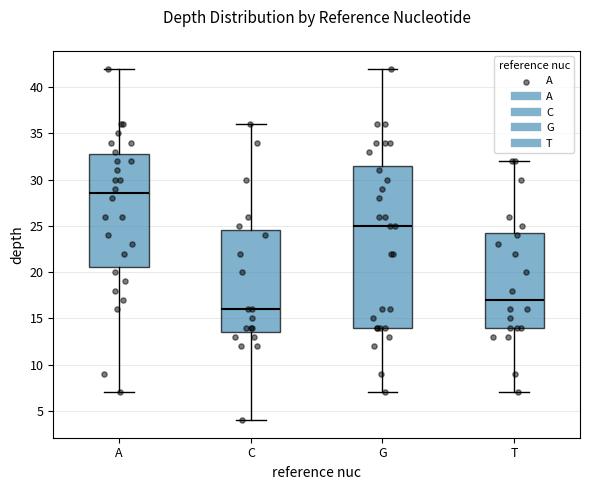

Which box's median line is the lowest?

C